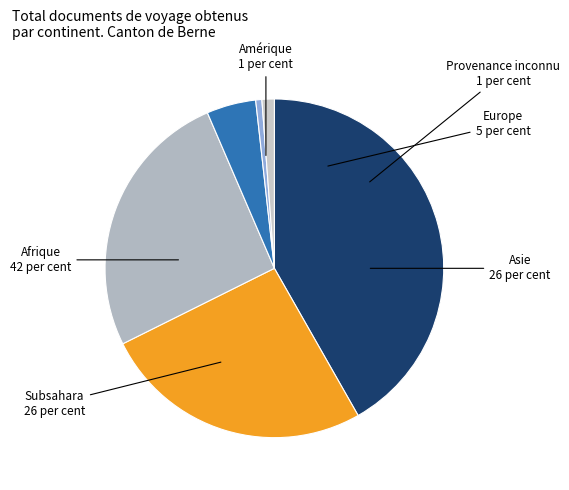

What is the smallest slice in the pie chart?

Amérique